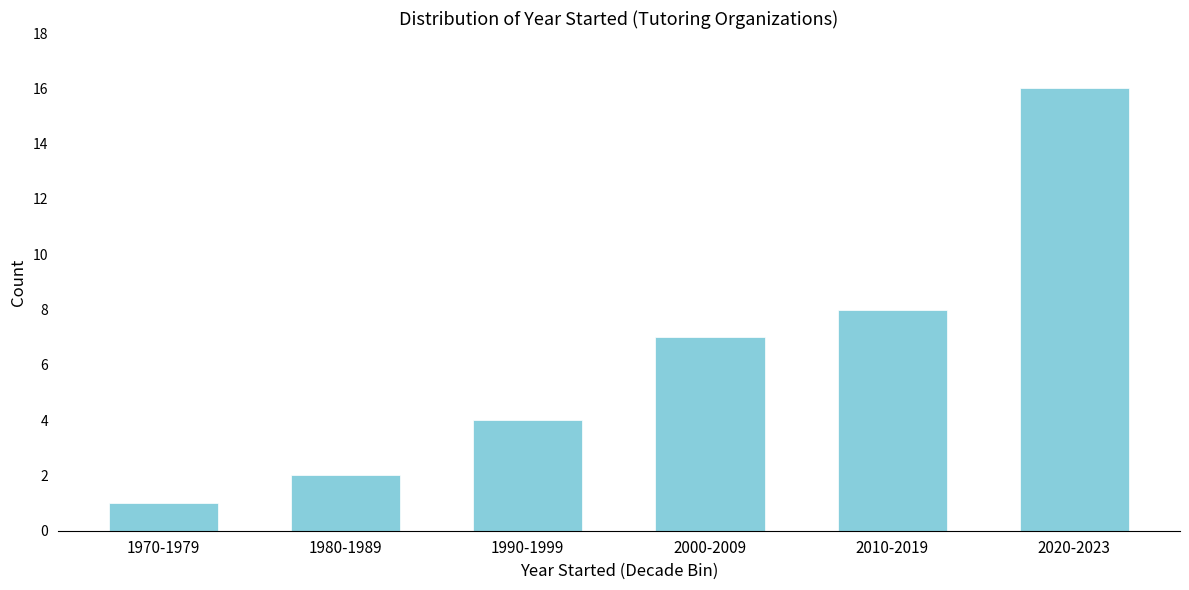

Reading left to right, transcribe all the data shown in this chart.

1	2	4	7	8	16